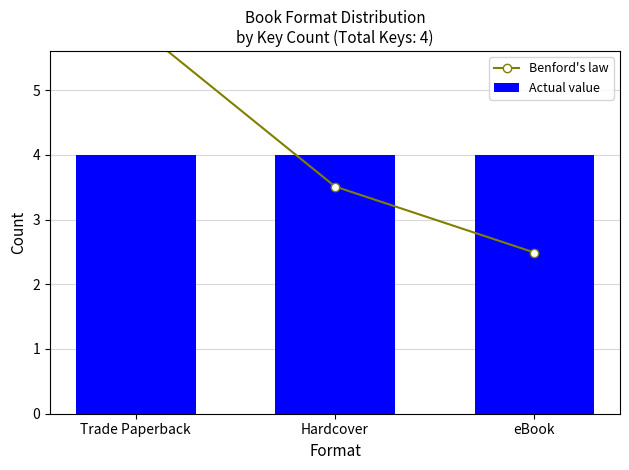

True or false: Benford's law has a value of 6.0 at Trade Paperback.

True